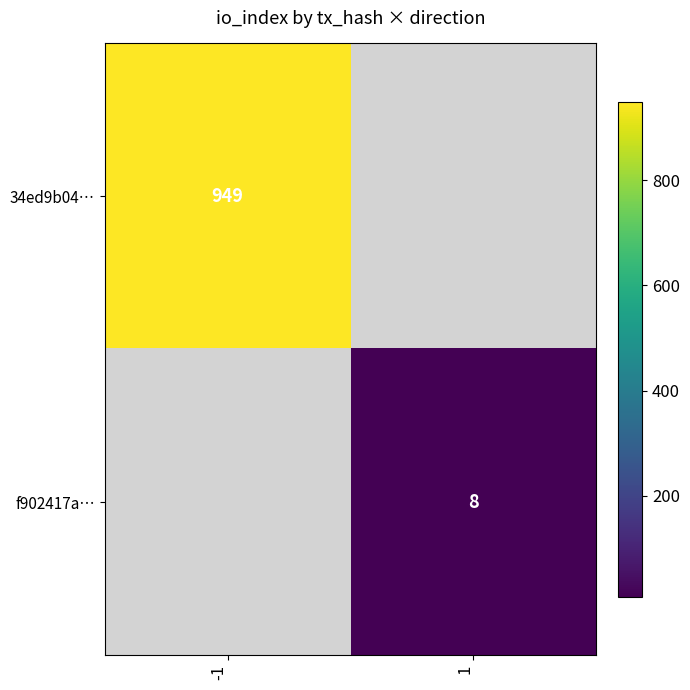

Which has a higher value, 1 or -1?

-1